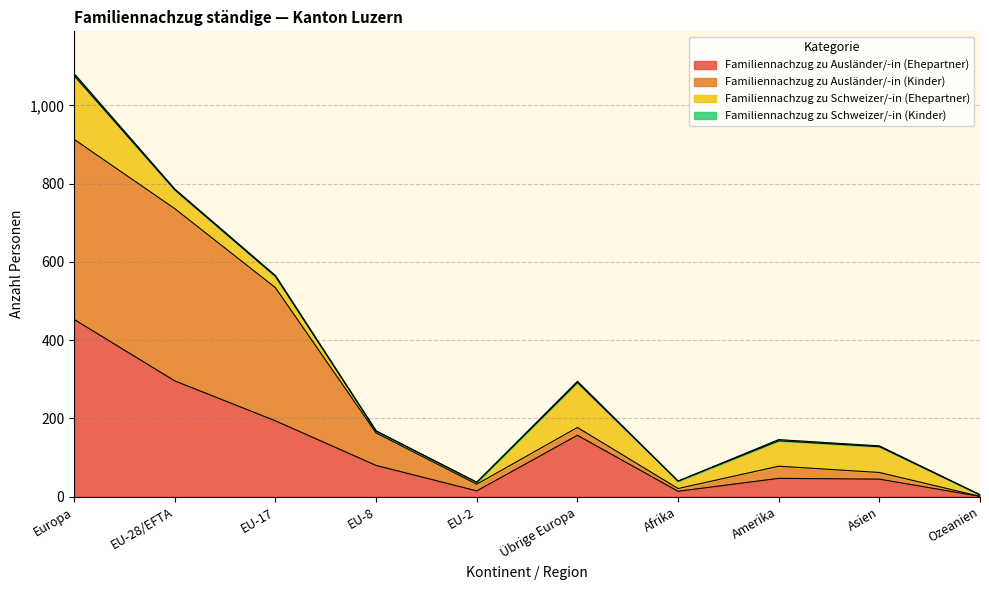

What is the sum of the Familiennachzug zu Ausländer/-in (Ehepartner) values at Amerika and Asien?

92